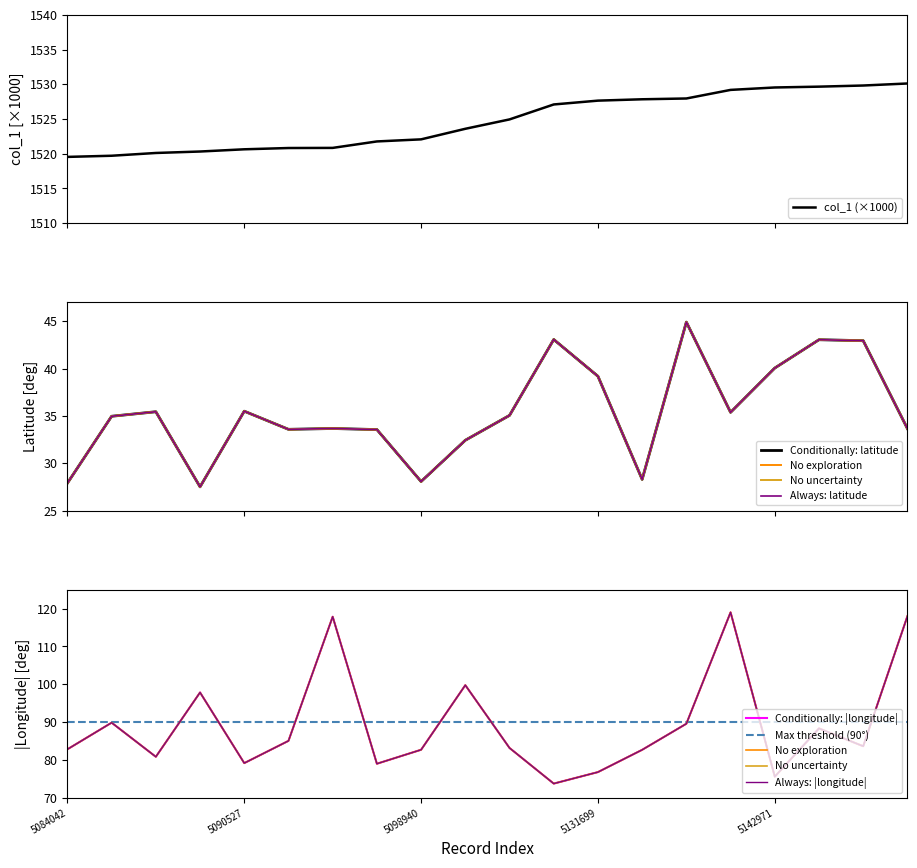

The latitude series shows 19.0 at 5098940. True or false?

False